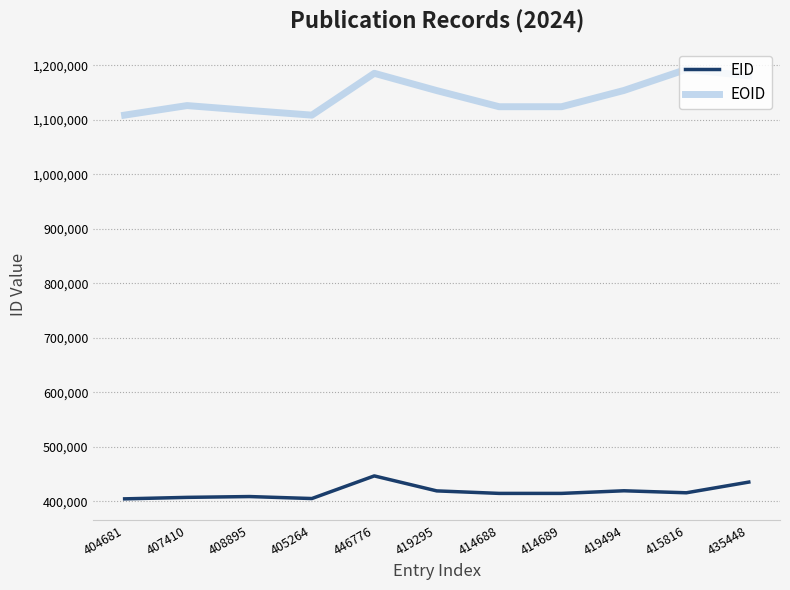

What is the spread (max minus min) of values at 446776?

738825